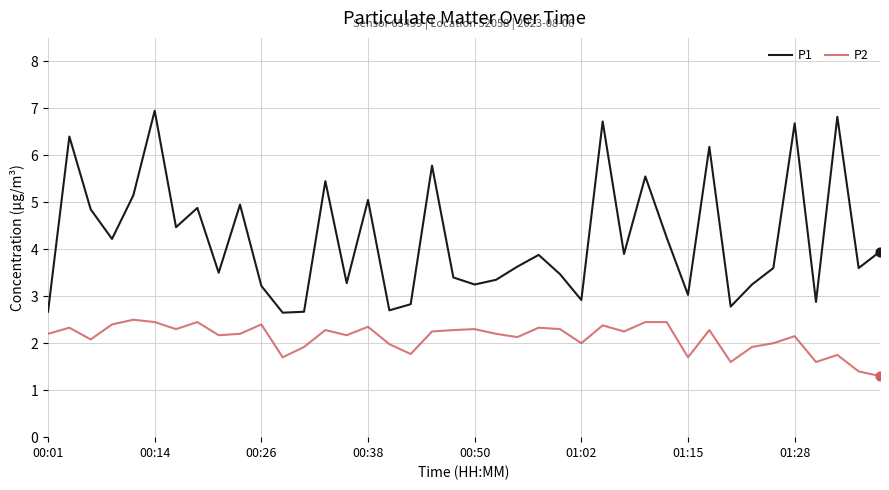

True or false: P2 and P1 intersect in this chart.

False